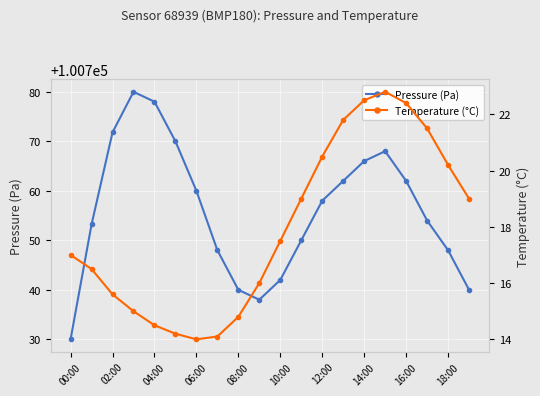

What is the maximum value for Pressure (Pa)?

100780.0